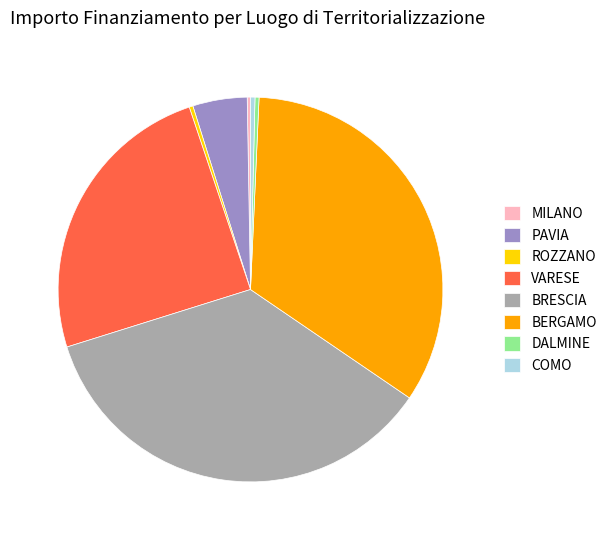

Is there any slice that represents more than half of the pie?

No